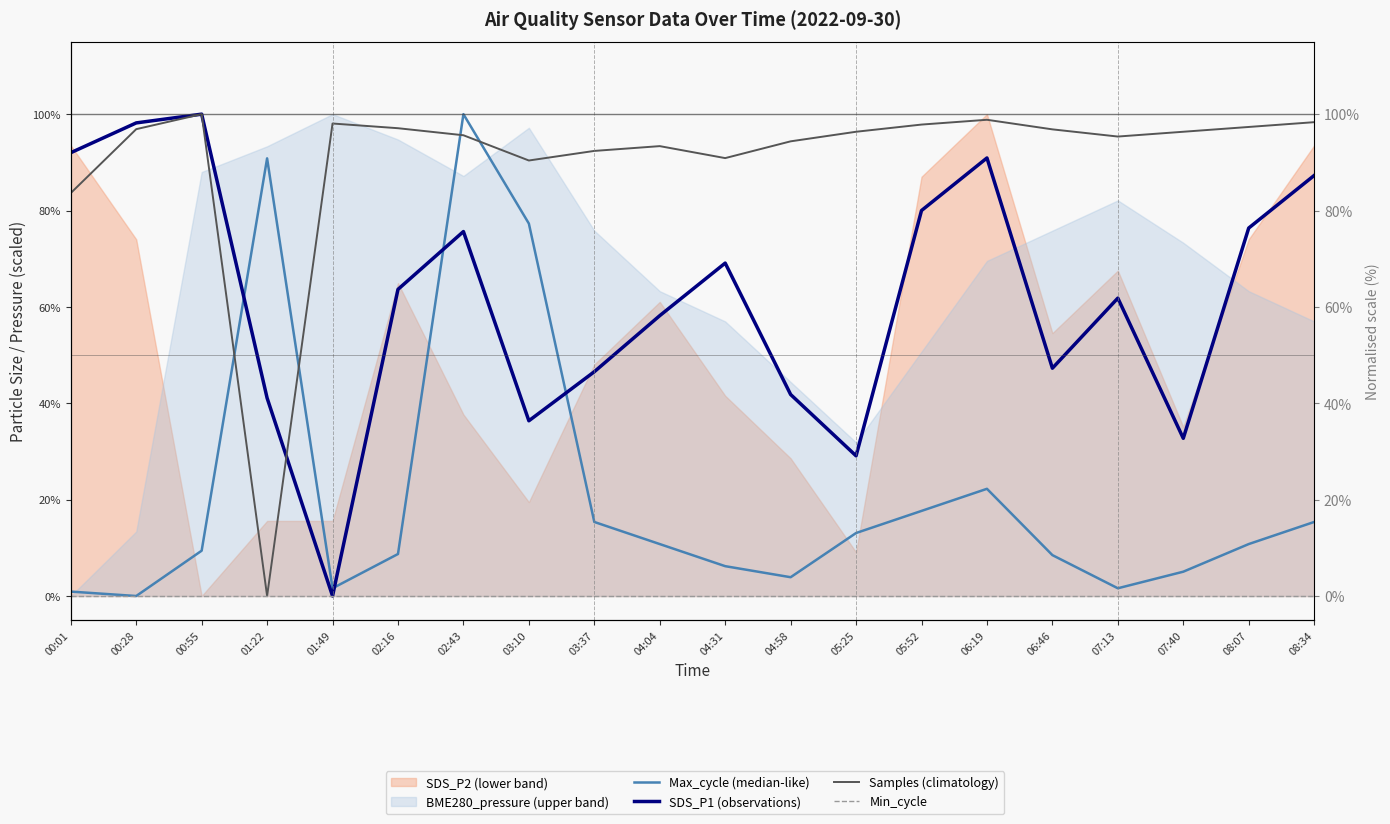

What position from the right is 03:37?

12